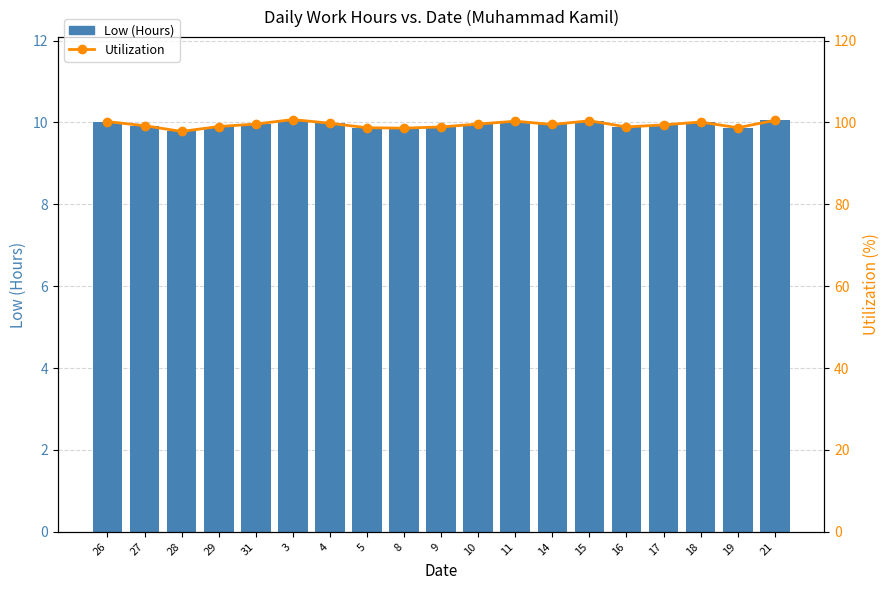

Reading left to right, list all the values displayed in this chart.

Low (Hours): 26=10.0	27=9.9	28=9.8	29=9.9	31=10.0	3=10.1	4=10.0	5=9.9	8=9.9	9=9.9	10=10.0	11=10.0	14=9.9	15=10.0	16=9.9	17=9.9	18=10.0	19=9.9	21=10.1
Utilization: 26=100.2	27=99.2	28=97.8	29=99.0	31=99.6	3=100.7	4=99.8	5=98.7	8=98.6	9=98.9	10=99.6	11=100.3	14=99.5	15=100.4	16=98.9	17=99.4	18=100.1	19=98.7	21=100.5